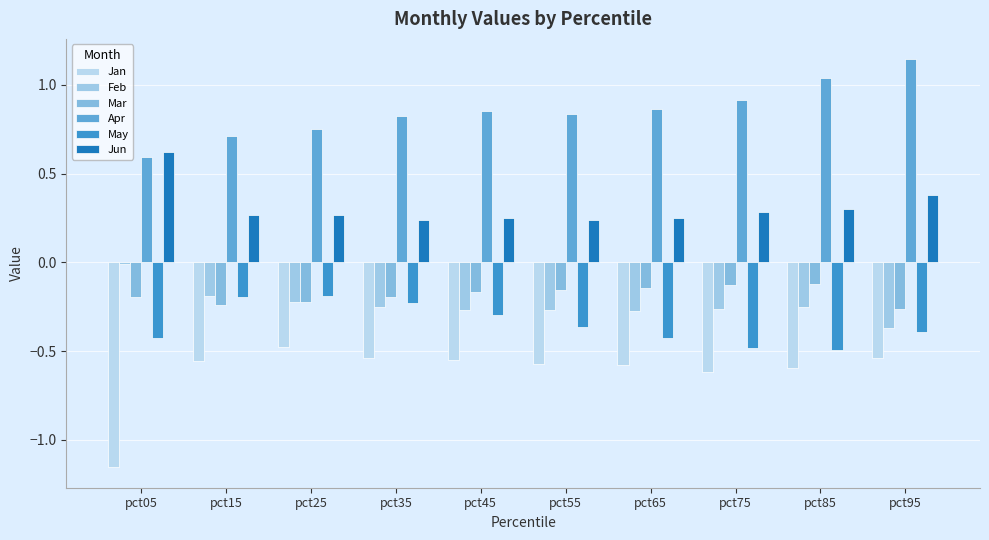

Which series changed the most between pct75 and pct85?

Apr